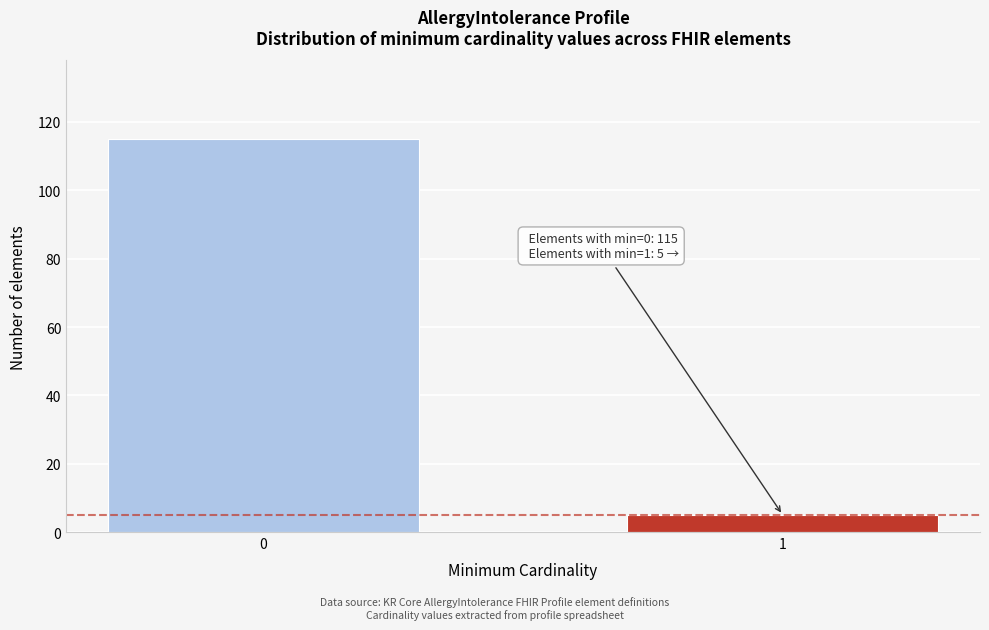

Reading left to right, list all the values displayed in this chart.

115	5